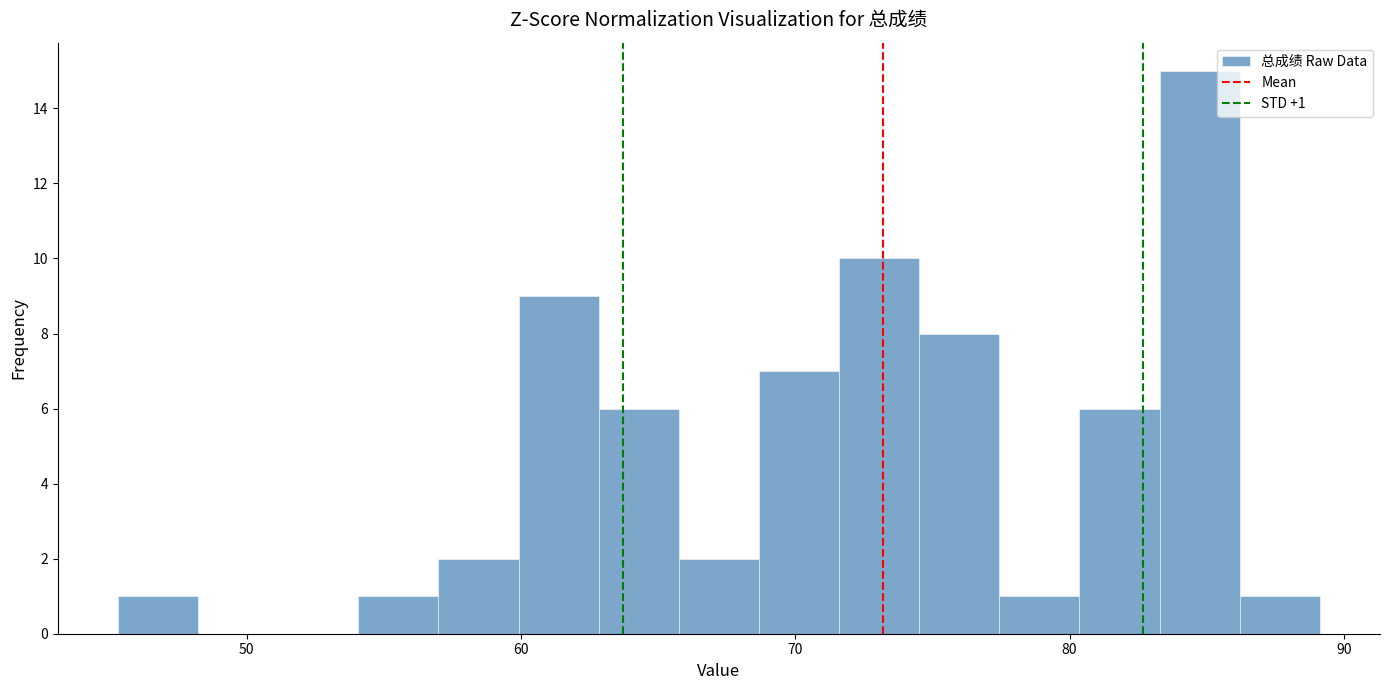

Read against the x-axis, roughly where is the centre of the tallest bar?

85